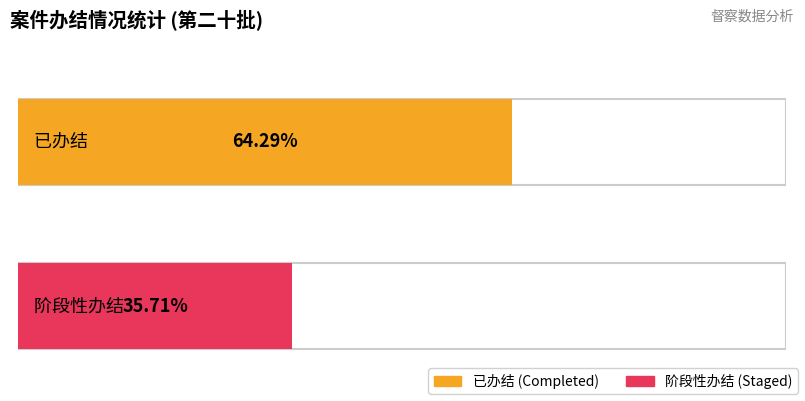

What position from the left is 已办结?

1